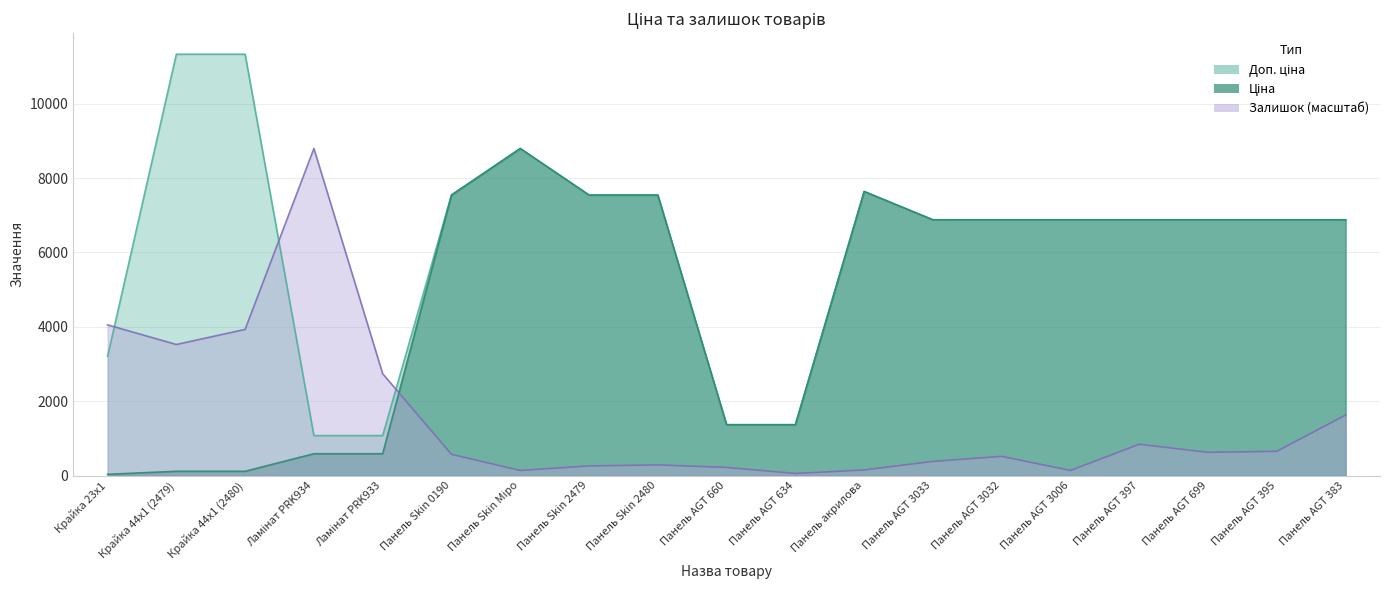

What is the sum of the Залишок values at Панель AGT 3032 and Панель AGT 3033?

894.7